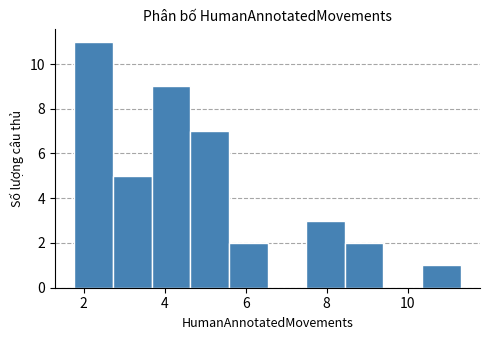

Reading left to right, list every bar in this chart as the range it spans on the x-axis followed by its height. Neither the bar edges nor the heights are printed on the chart, so give them approximately, as read against the axes.

1.8 to 2.8: 11
2.8 to 3.6: 5
3.6 to 4.6: 9
4.6 to 5.6: 7
5.6 to 6.6: 2
6.6 to 7.4: 0
7.4 to 8.4: 3
8.4 to 9.4: 2
9.4 to 10.4: 0
10.4 to 11.4: 1